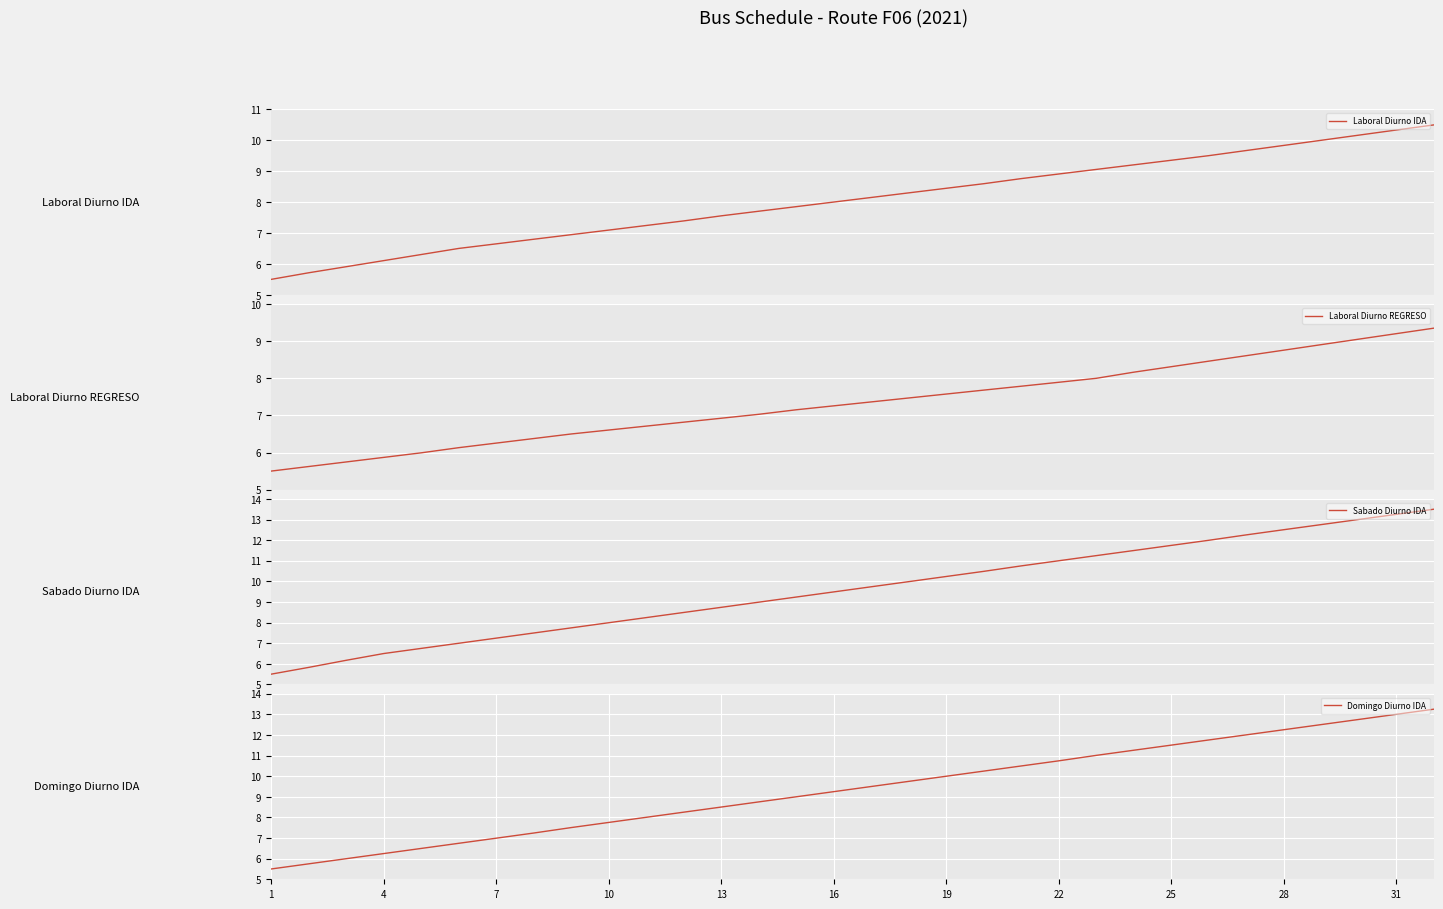

Reading left to right, extract all data points from this chart.

Laboral Diurno IDA: 5.5	5.7	5.9	6.1	6.3	6.5	6.6	6.8	6.9	7.1	7.2	7.4	7.6	7.7	7.9	8.0	8.1	8.3	8.4	8.6	8.8	8.9	9.1	9.2	9.4	9.5	9.7	9.8	10.0	10.2	10.3	10.5
Laboral Diurno REGRESO: 5.5	5.6	5.7	5.9	6.0	6.1	6.3	6.4	6.5	6.6	6.7	6.8	6.9	7.0	7.2	7.3	7.4	7.5	7.6	7.7	7.8	7.9	8.0	8.2	8.3	8.5	8.6	8.8	8.9	9.1	9.2	9.4
Sabado Diurno IDA: 5.5	5.8	6.2	6.5	6.7	7.0	7.2	7.5	7.7	8.0	8.2	8.5	8.7	9.0	9.2	9.5	9.7	10.0	10.2	10.5	10.8	11.0	11.2	11.5	11.7	12.0	12.3	12.5	12.8	13.0	13.3	13.5
Domingo Diurno IDA: 5.5	5.7	6.0	6.2	6.5	6.7	7.0	7.2	7.5	7.8	8.0	8.3	8.5	8.8	9.0	9.2	9.5	9.7	10.0	10.2	10.5	10.7	11.0	11.3	11.5	11.8	12.0	12.3	12.5	12.8	13.0	13.2